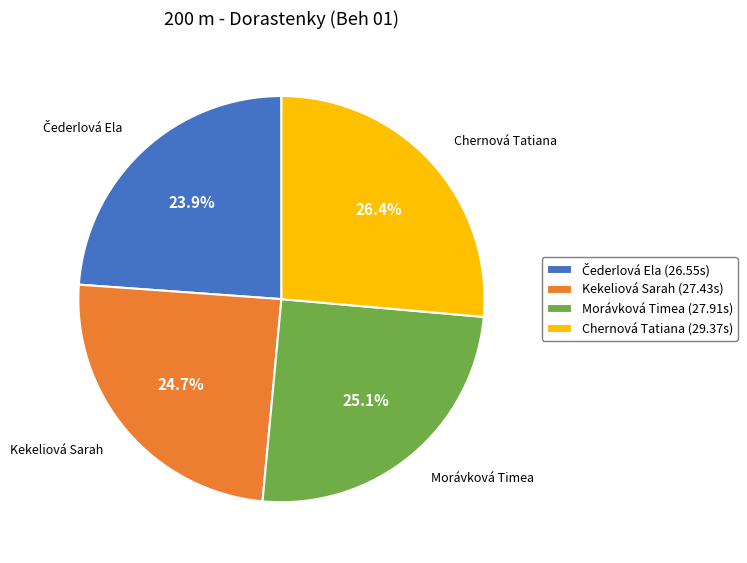

Approximately how many times larger is the value at Kekeliová Sarah compared to Morávková Timea?

1.0